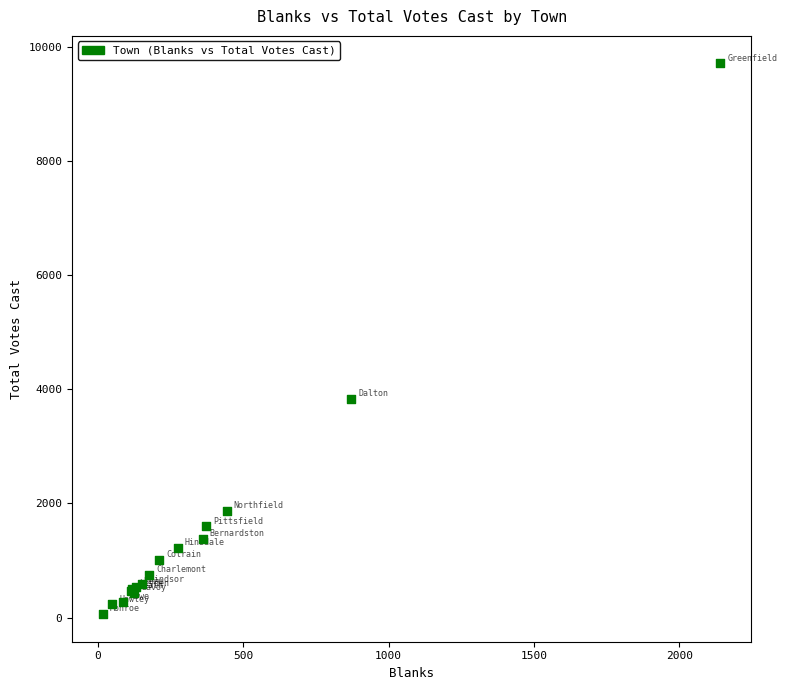

What Y value in the scatter plot is closest to 4883?

3832